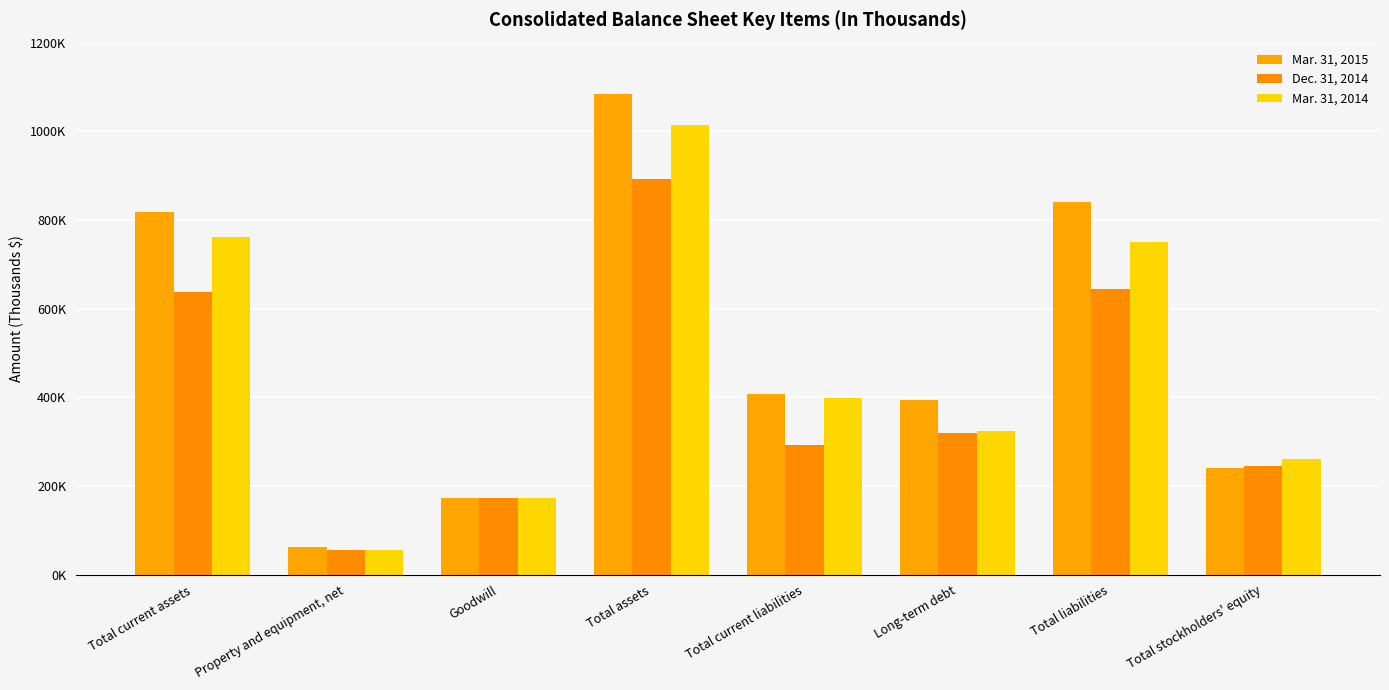

Between Property and equipment, net and Long-term debt, which series saw the biggest shift?

Mar. 31, 2015